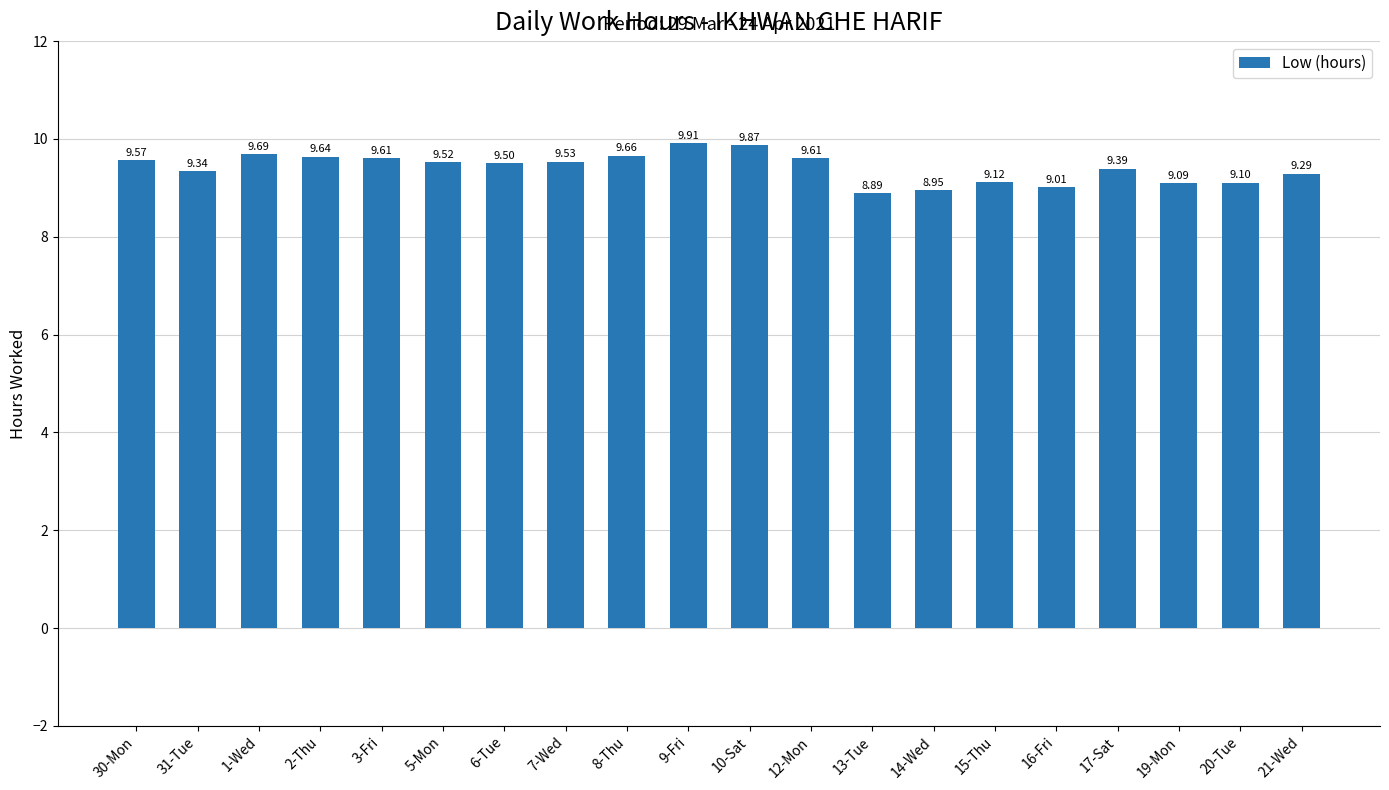

What is the sum of the values at 13-Tue and 10-Sat?

18.8